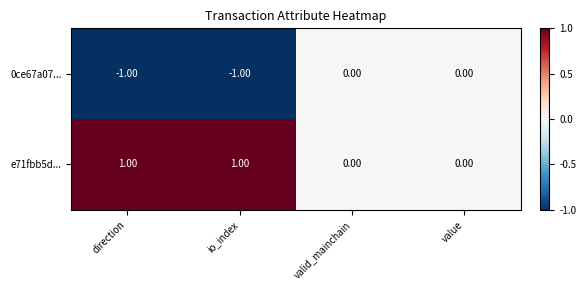

Which series has the largest total across all categories?

e71fbb5d...